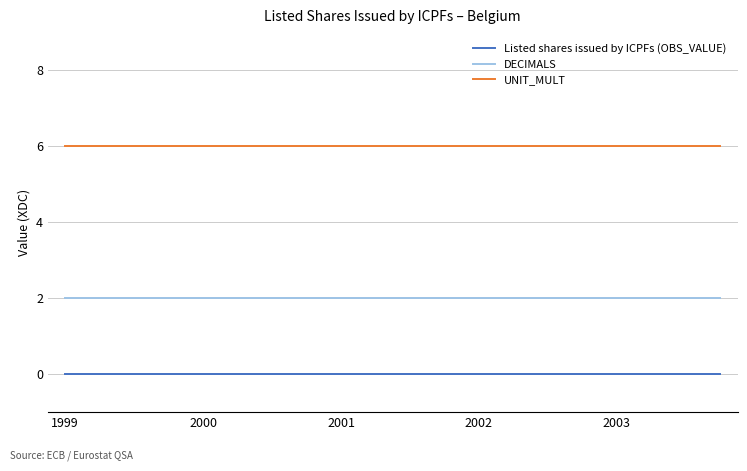

What are all the series names shown in the legend?

Listed shares issued by ICPFs (OBS_VALUE), DECIMALS, UNIT_MULT